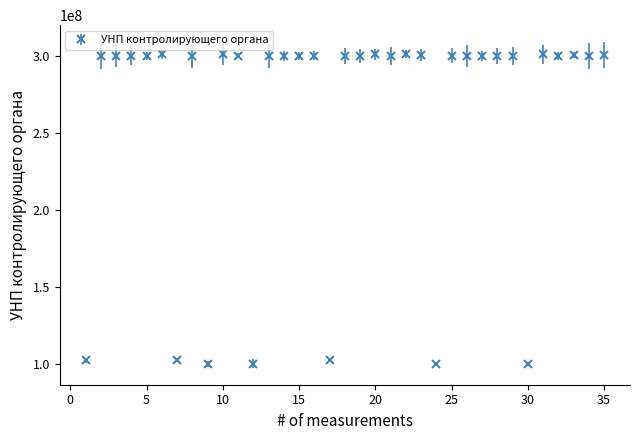

What is the smallest value displayed?

100061974